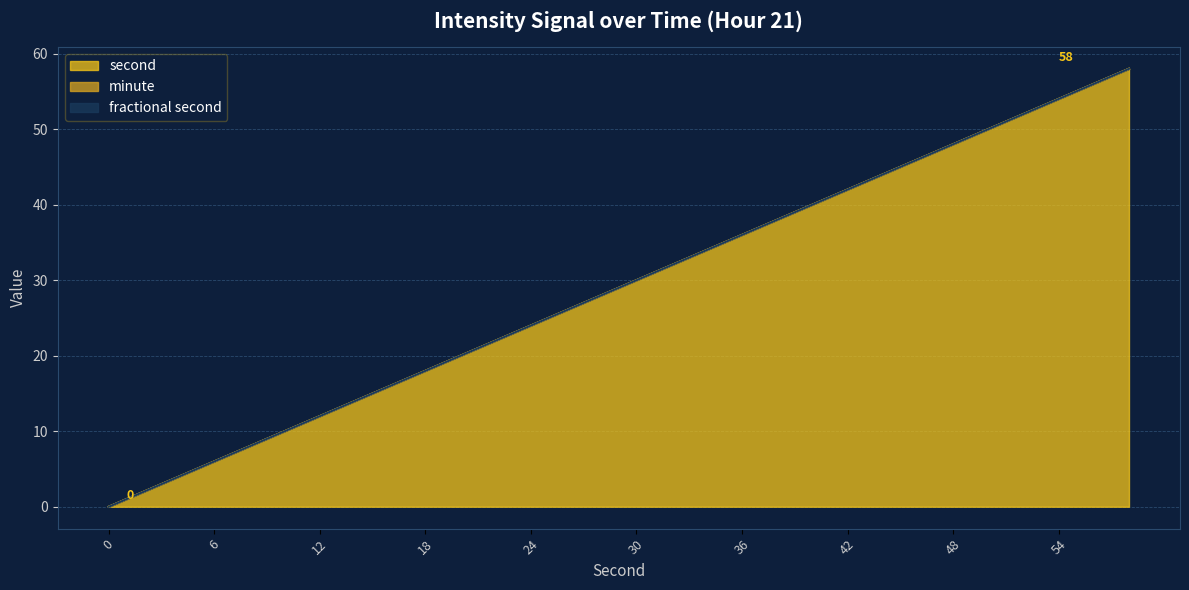

Is the value of second at 32 greater than the value of minute at 50?

Yes